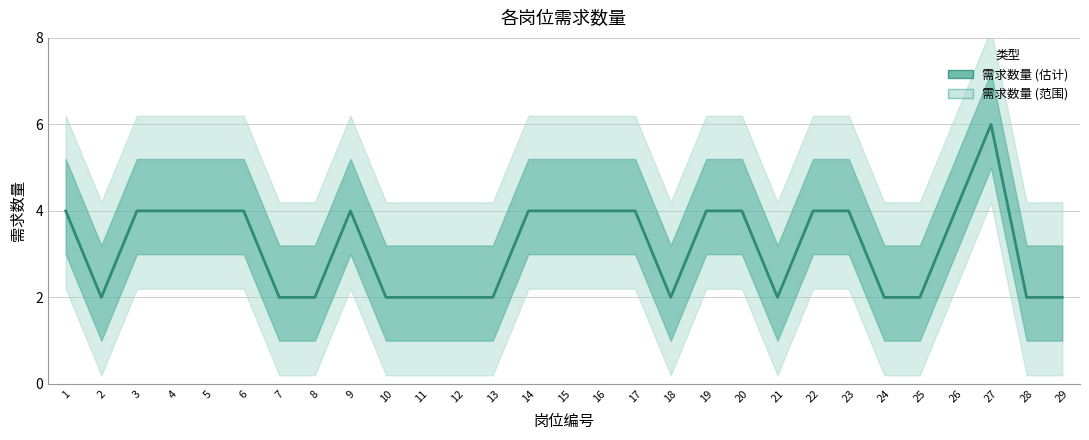

At which category does the data reach its first local valley?

2